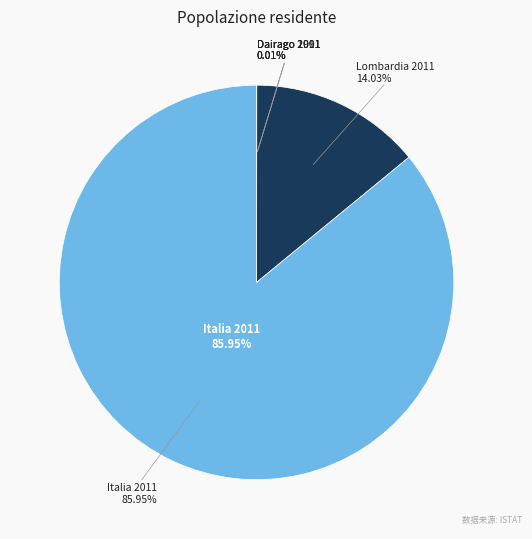

The Dairago 2011 slice represents 0% of the pie. True or false?

True